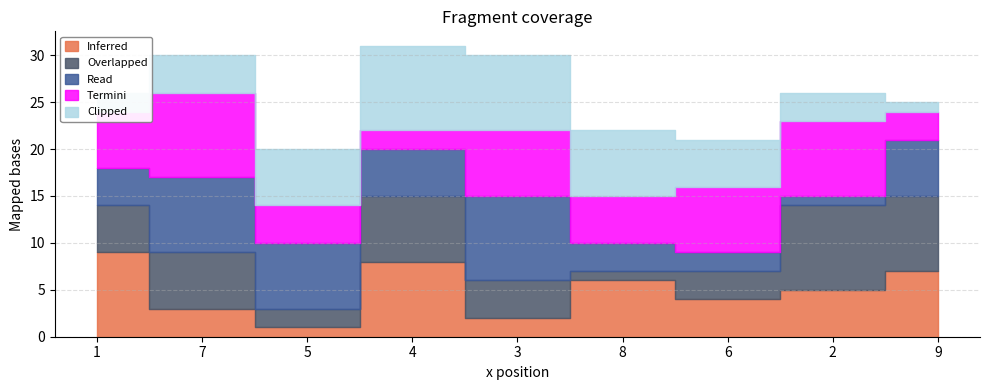

Which series ends up on top after the final intersection of Read and Clipped?

Read